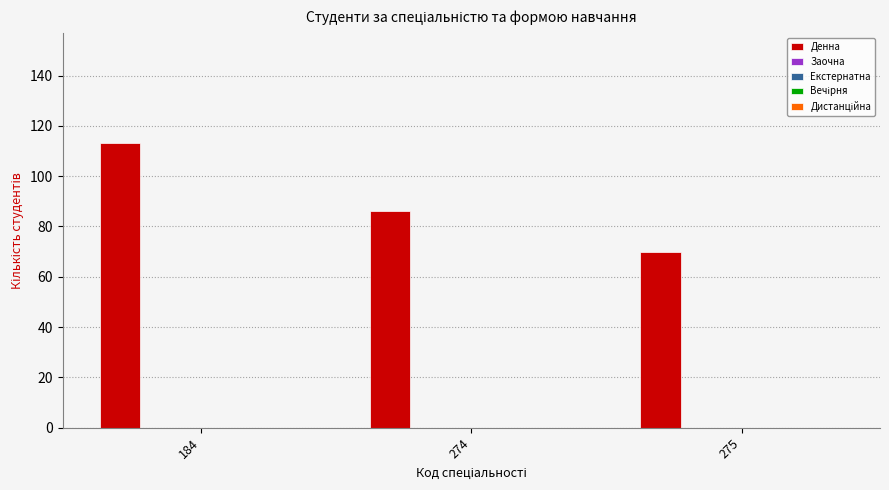

Reading right to left, extract all data points from this chart.

70	86	113